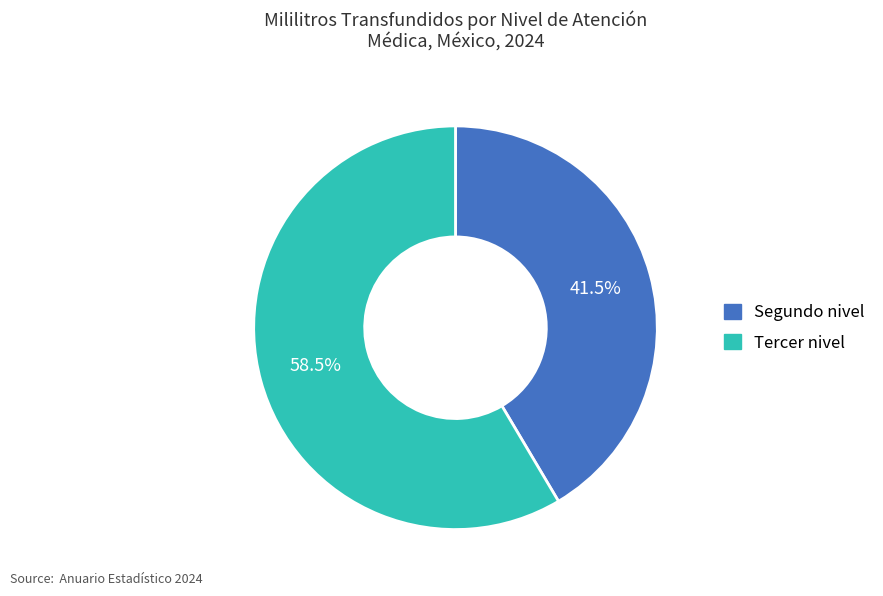

Which has a higher value, Segundo nivel or Tercer nivel?

Tercer nivel